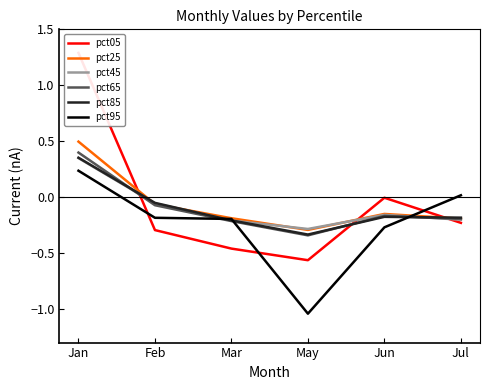

Where do pct95 and pct85 first cross each other?

Feb and Mar